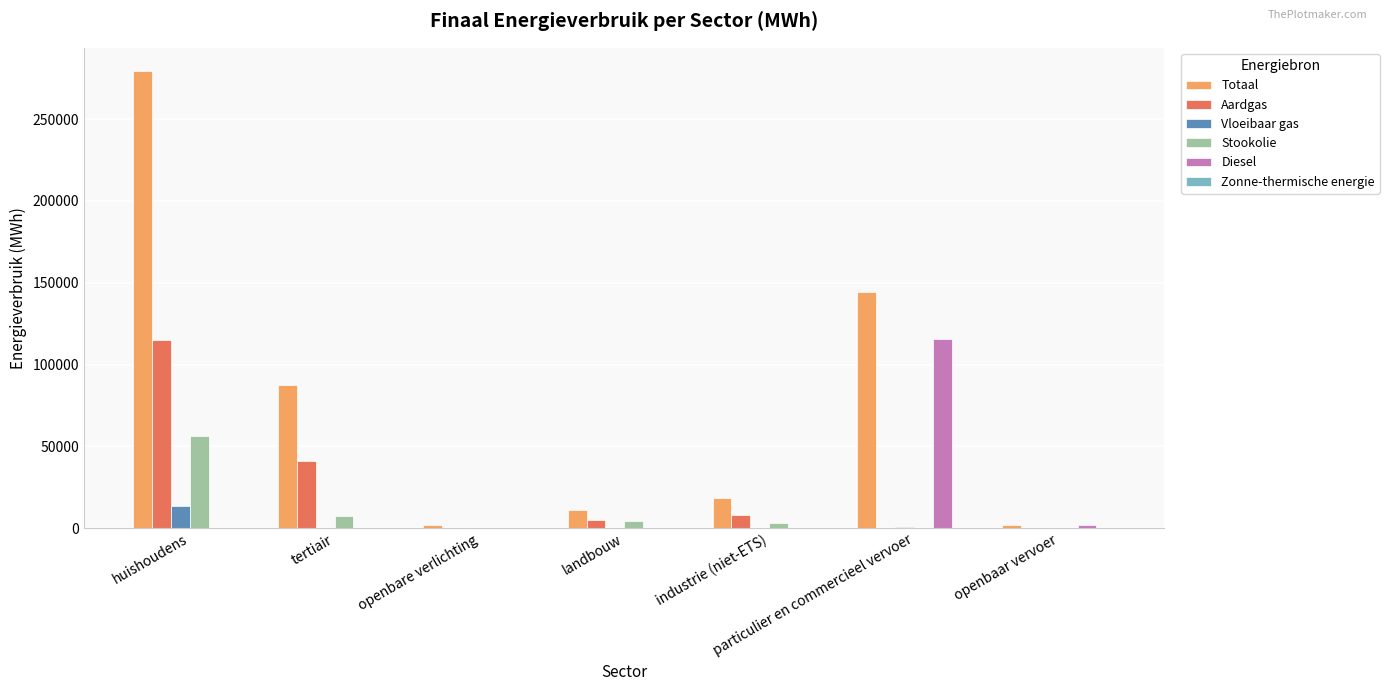

At which category is the sum across all series the highest?

huishoudens